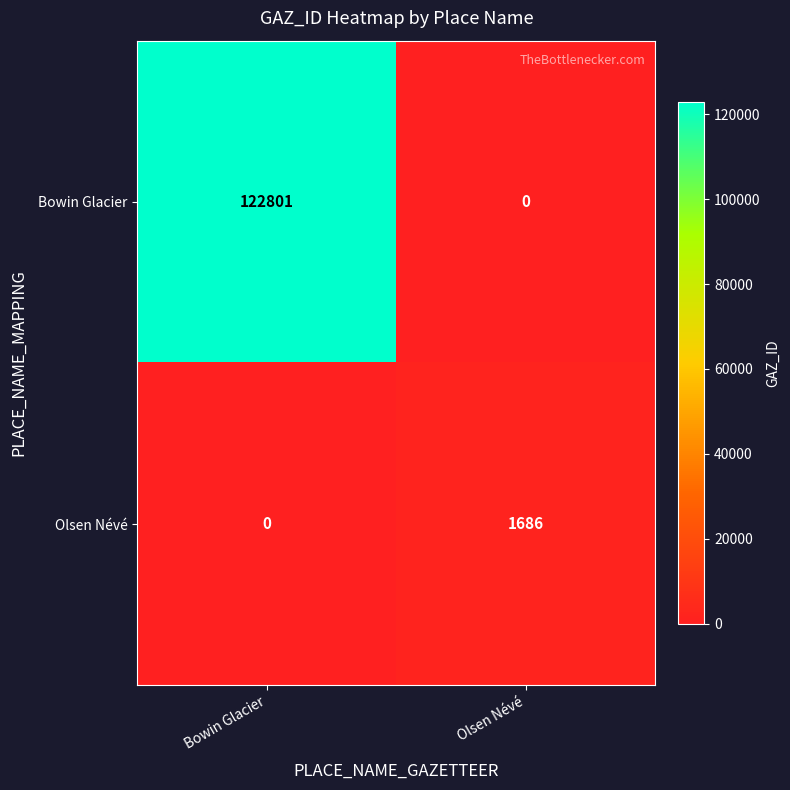

What is the difference between the maximum and minimum values in the Bowin Glacier series?

122801